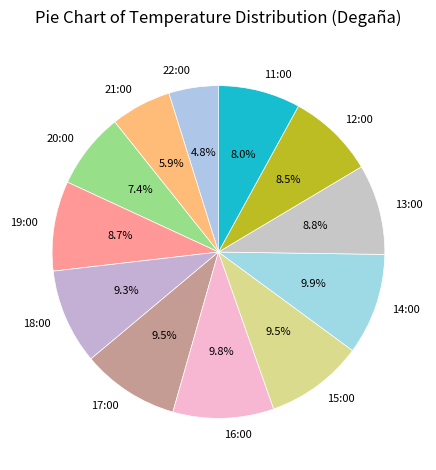

To the nearest percent, what is the difference between the 22:00 and 18:00 slice percentages?

4%